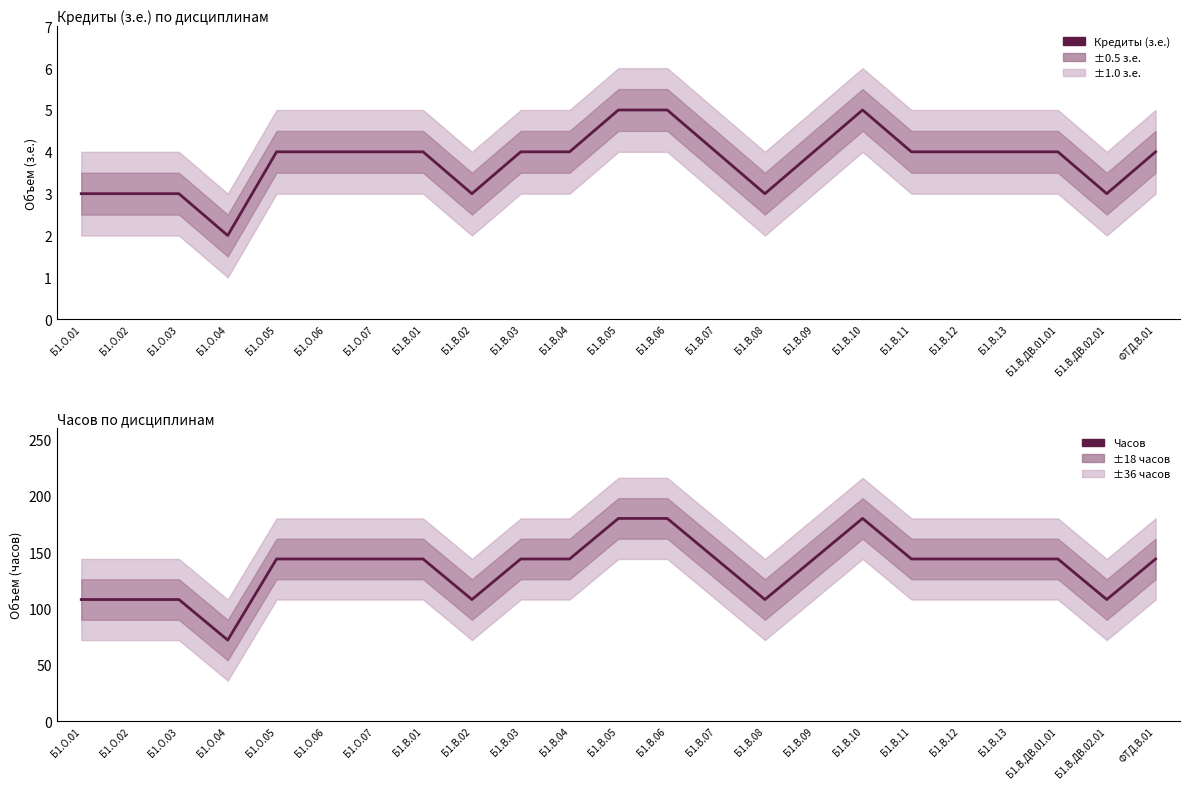

At which label does Кредиты (з.е.) first exceed 4?

Б1.В.05